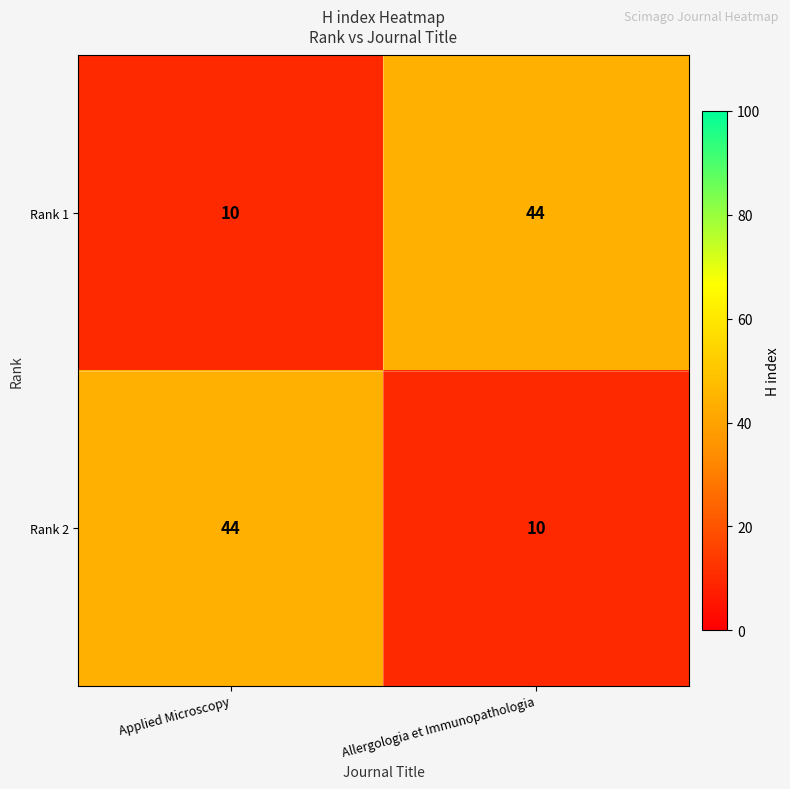

What is the total value across all series at Applied Microscopy?

54